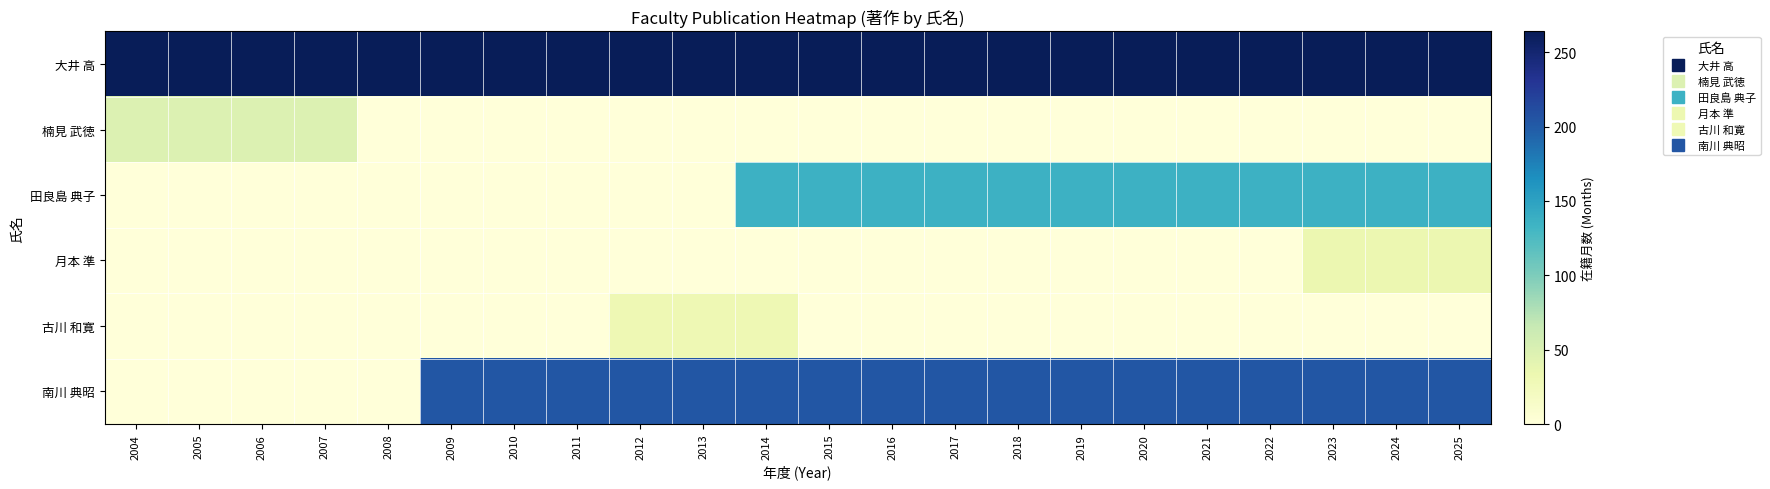

Reading right to left, what are all the values shown in this chart?

大井 高: 2025=264	2024=264	2023=264	2022=264	2021=264	2020=264	2019=264	2018=264	2017=264	2016=264	2015=264	2014=264	2013=264	2012=264	2011=264	2010=264	2009=264	2008=264	2007=264	2006=264	2005=264	2004=264
楠見 武徳: 2025=0	2024=0	2023=0	2022=0	2021=0	2020=0	2019=0	2018=0	2017=0	2016=0	2015=0	2014=0	2013=0	2012=0	2011=0	2010=0	2009=0	2008=0	2007=48	2006=48	2005=48	2004=48
田良島 典子: 2025=136	2024=136	2023=136	2022=136	2021=136	2020=136	2019=136	2018=136	2017=136	2016=136	2015=136	2014=136	2013=0	2012=0	2011=0	2010=0	2009=0	2008=0	2007=0	2006=0	2005=0	2004=0
月本 準: 2025=33	2024=33	2023=33	2022=0	2021=0	2020=0	2019=0	2018=0	2017=0	2016=0	2015=0	2014=0	2013=0	2012=0	2011=0	2010=0	2009=0	2008=0	2007=0	2006=0	2005=0	2004=0
古川 和寛: 2025=0	2024=0	2023=0	2022=0	2021=0	2020=0	2019=0	2018=0	2017=0	2016=0	2015=0	2014=30	2013=30	2012=30	2011=0	2010=0	2009=0	2008=0	2007=0	2006=0	2005=0	2004=0
南川 典昭: 2025=204	2024=204	2023=204	2022=204	2021=204	2020=204	2019=204	2018=204	2017=204	2016=204	2015=204	2014=204	2013=204	2012=204	2011=204	2010=204	2009=204	2008=0	2007=0	2006=0	2005=0	2004=0